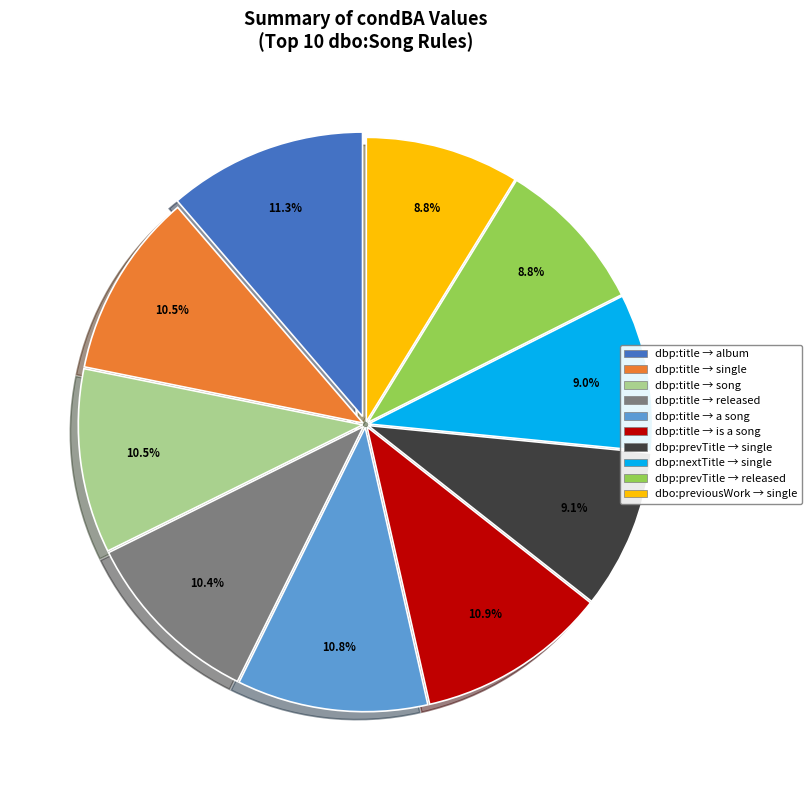

How many slices are in this pie chart?

10